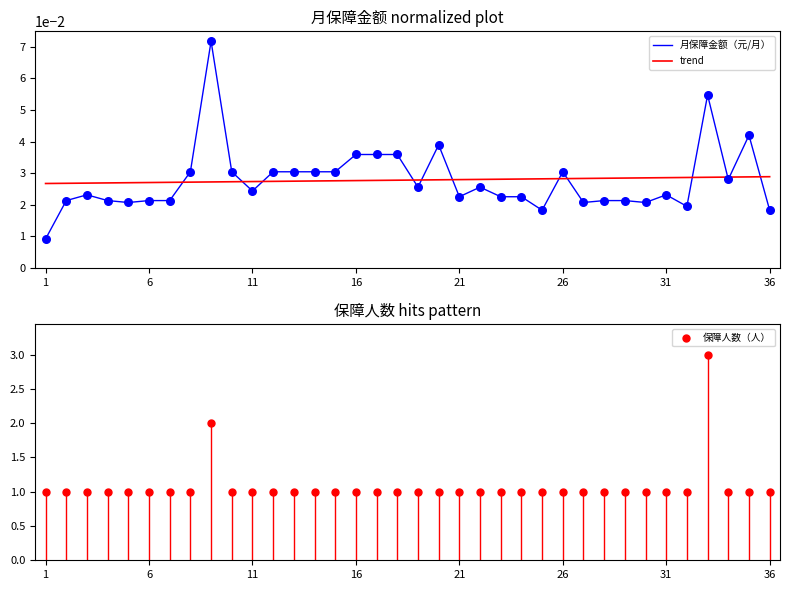

What are all the series names shown in the legend?

月保障金额（元/月）, trend, 保障人数（人）